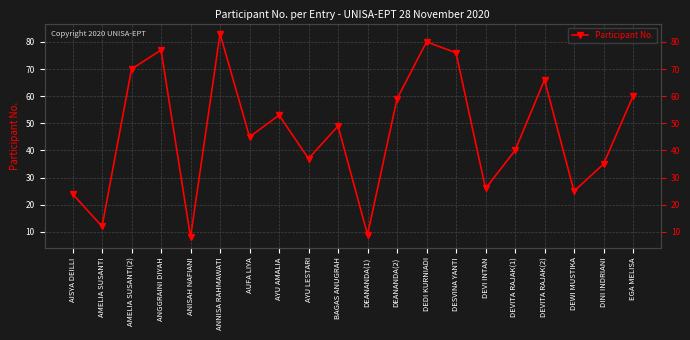

What is the smallest value displayed?

8